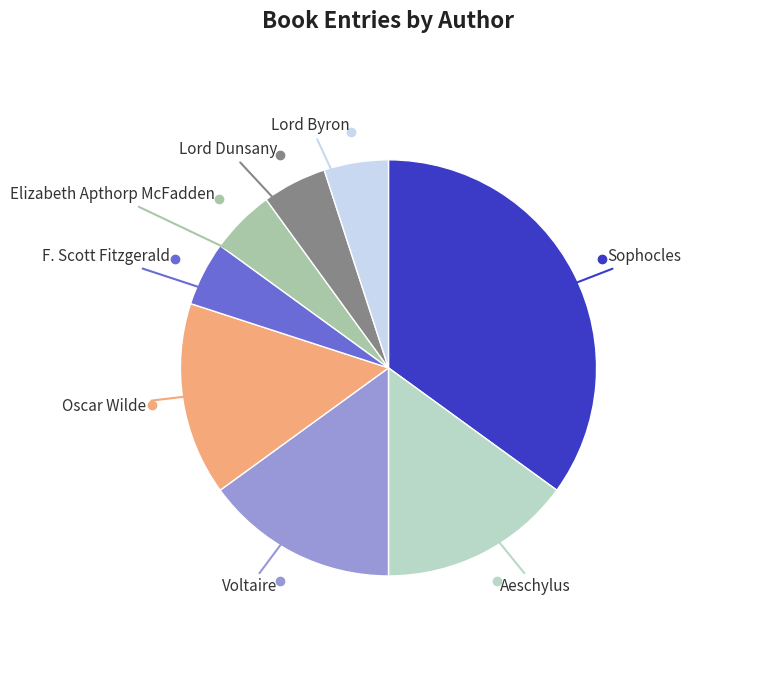

How many segments does this pie chart have?

8